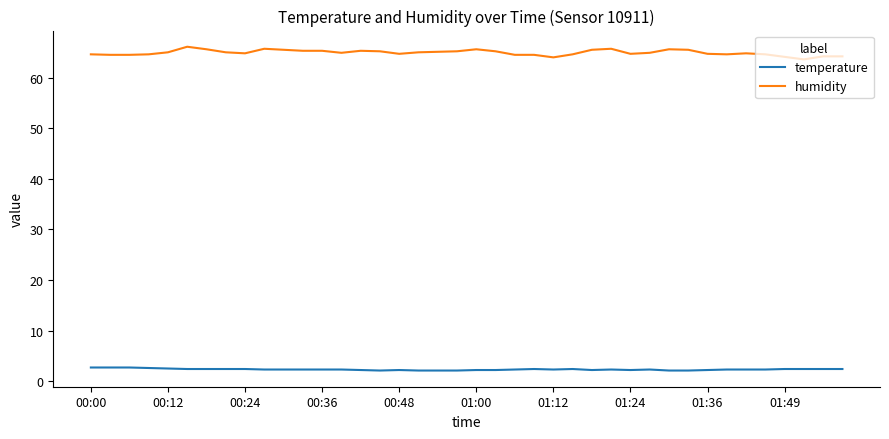

Rank the series by their average value, from lowest to highest.

temperature, humidity